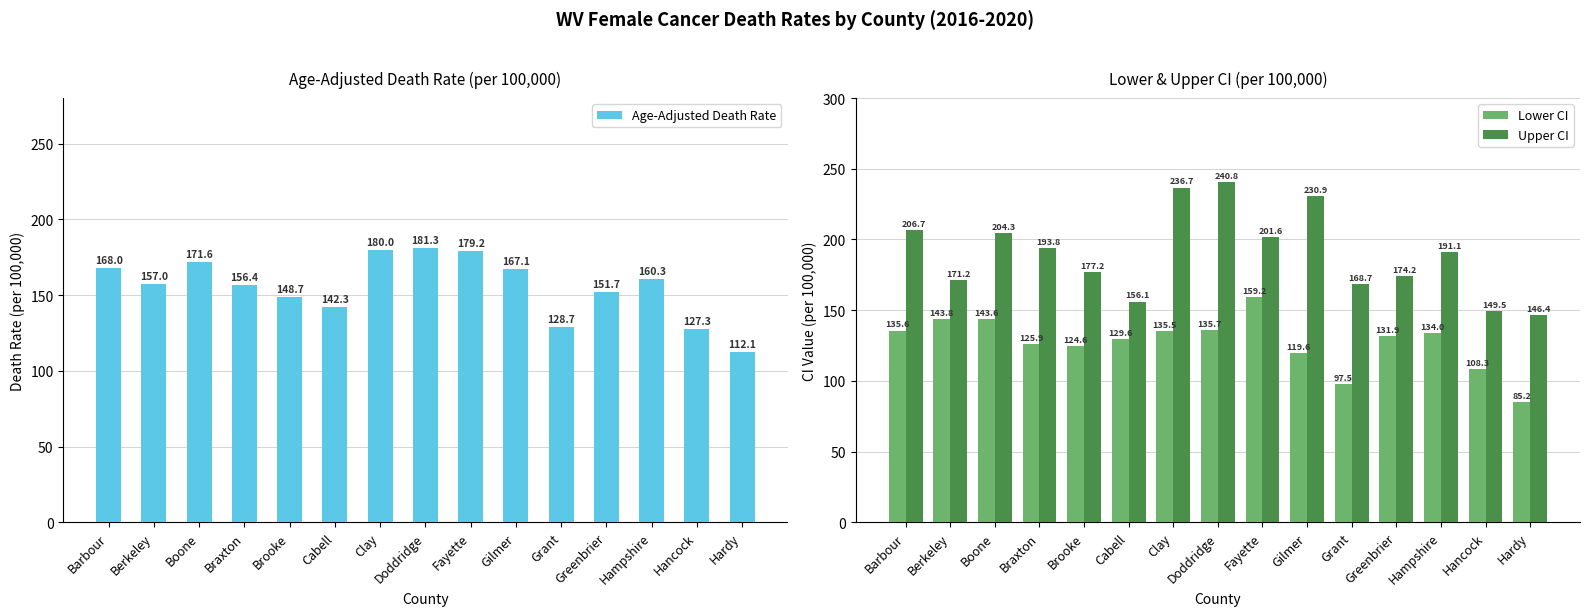

Count the number of categories in the chart.

15